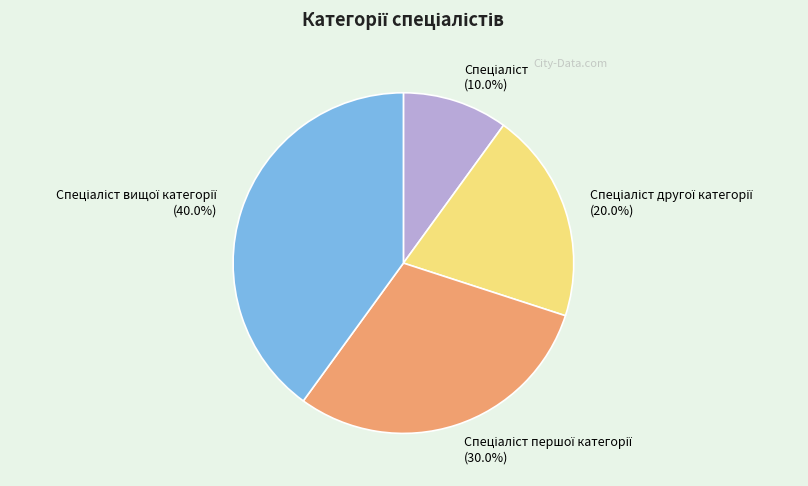

To the nearest percent, what is the average slice percentage?

25%